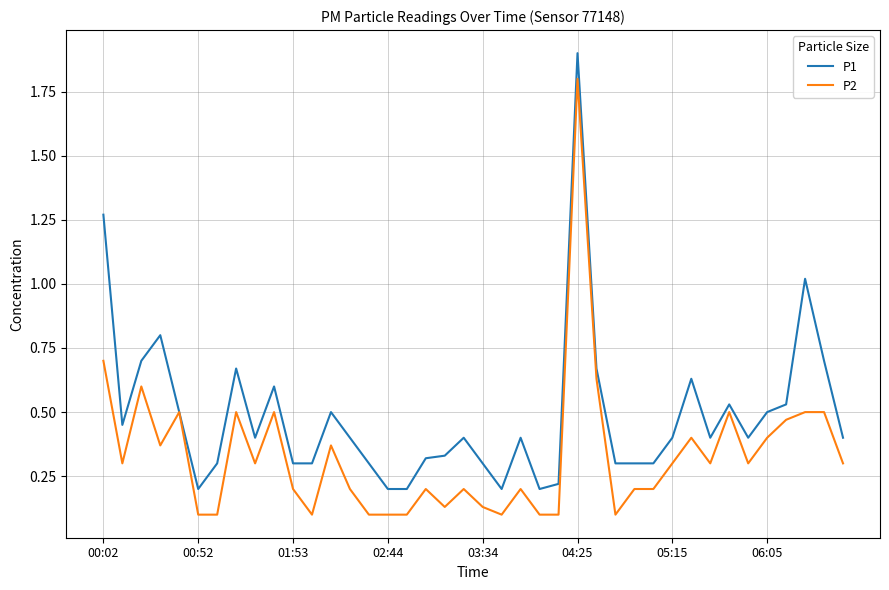

What is the highest value of the P1 series?

1.9